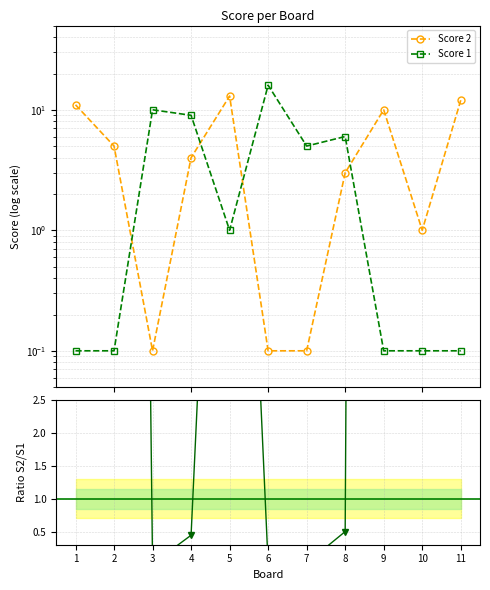

At which category does Score 2 / Score 1 reach its first local valley?

3